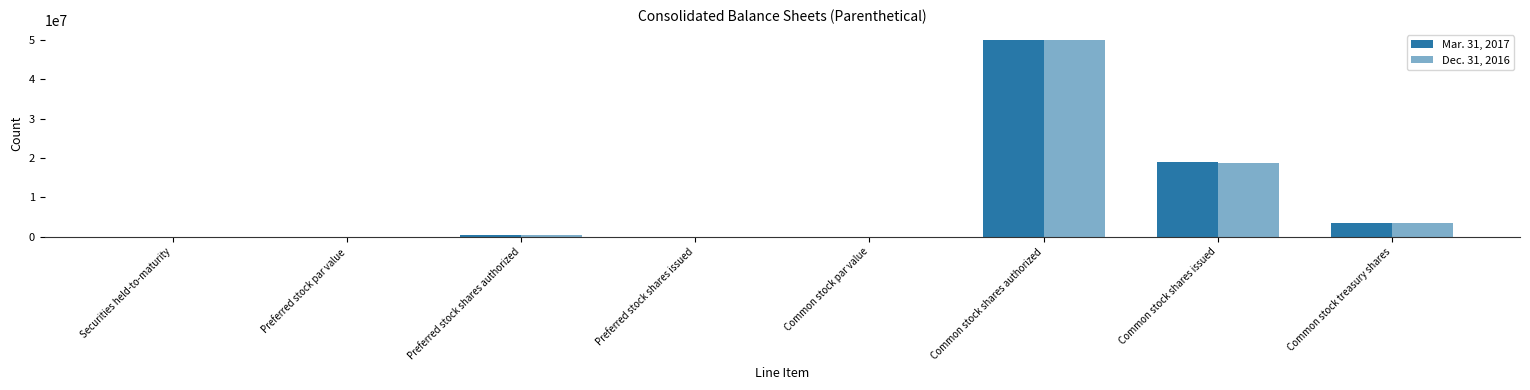

List the labels in order of Dec. 31, 2016 value, smallest first.

Preferred stock shares issued, Common stock par value, Preferred stock par value, Securities held-to-maturity, Preferred stock shares authorized, Common stock treasury shares, Common stock shares issued, Common stock shares authorized